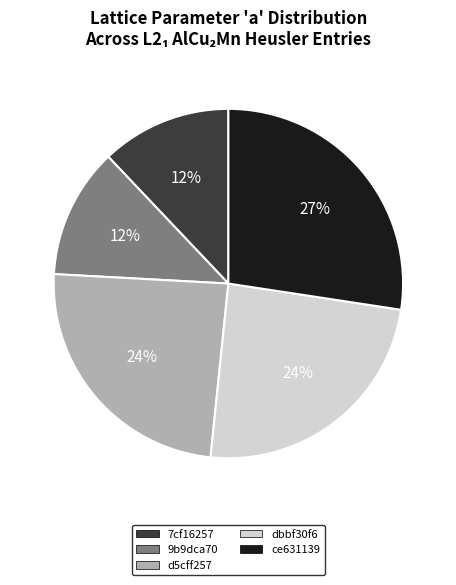

Which slice is the largest?

ce631139